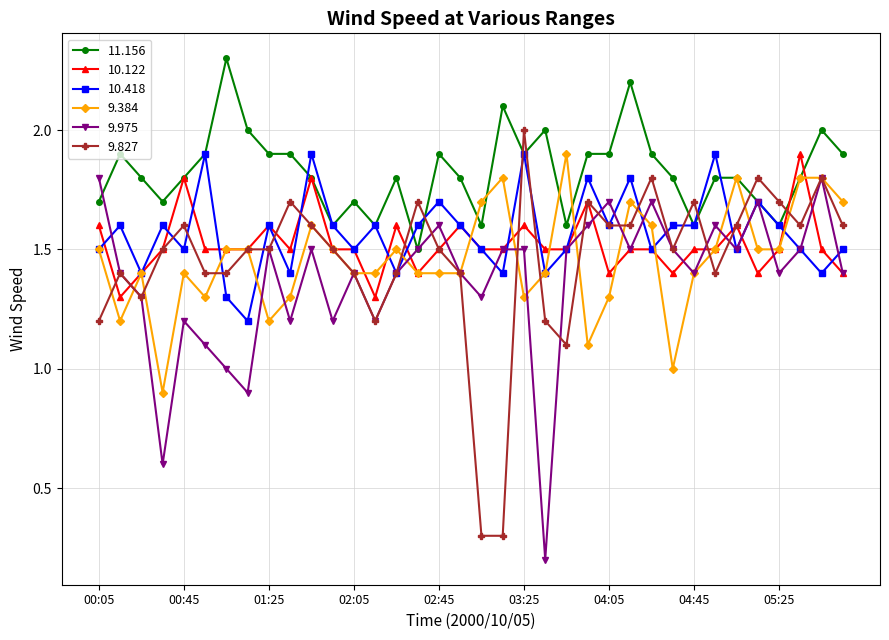

At how many categories does at least one series exceed 0?

36